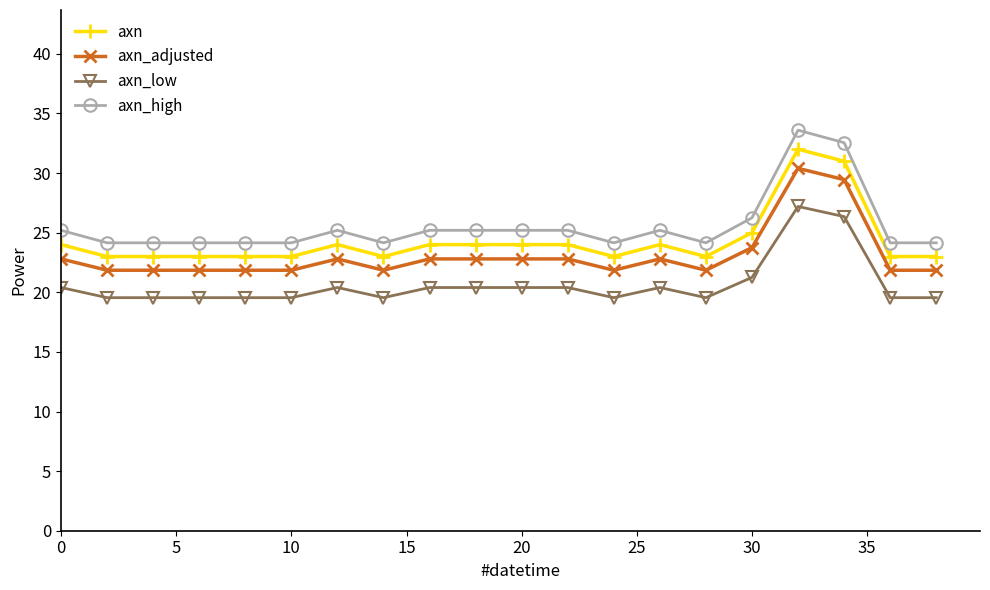

True or false: axn has more than 1 points higher than both neighbors.

True